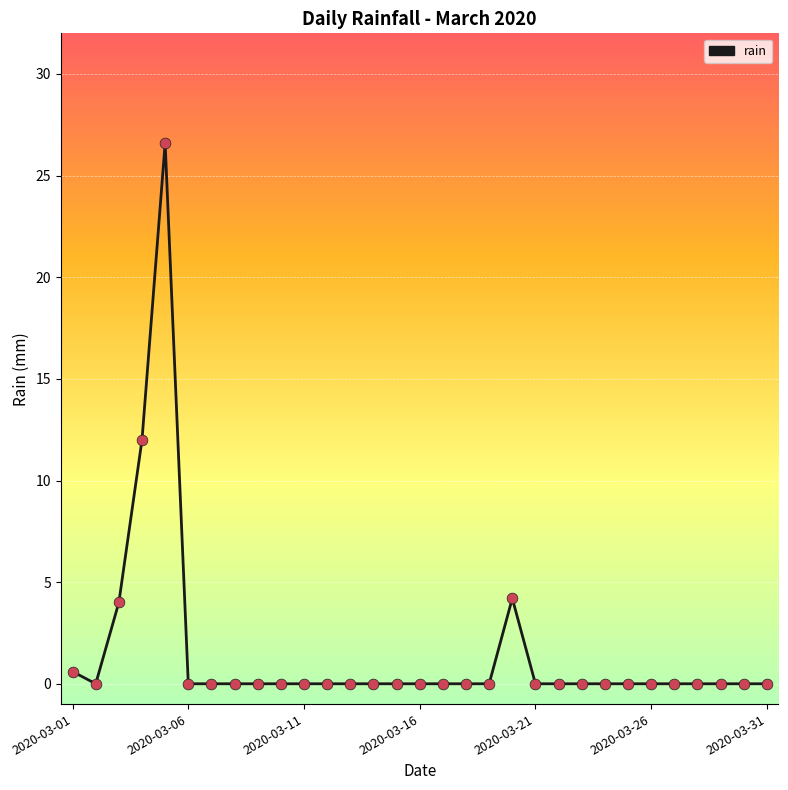

What is the maximum value shown in the chart?

26.6